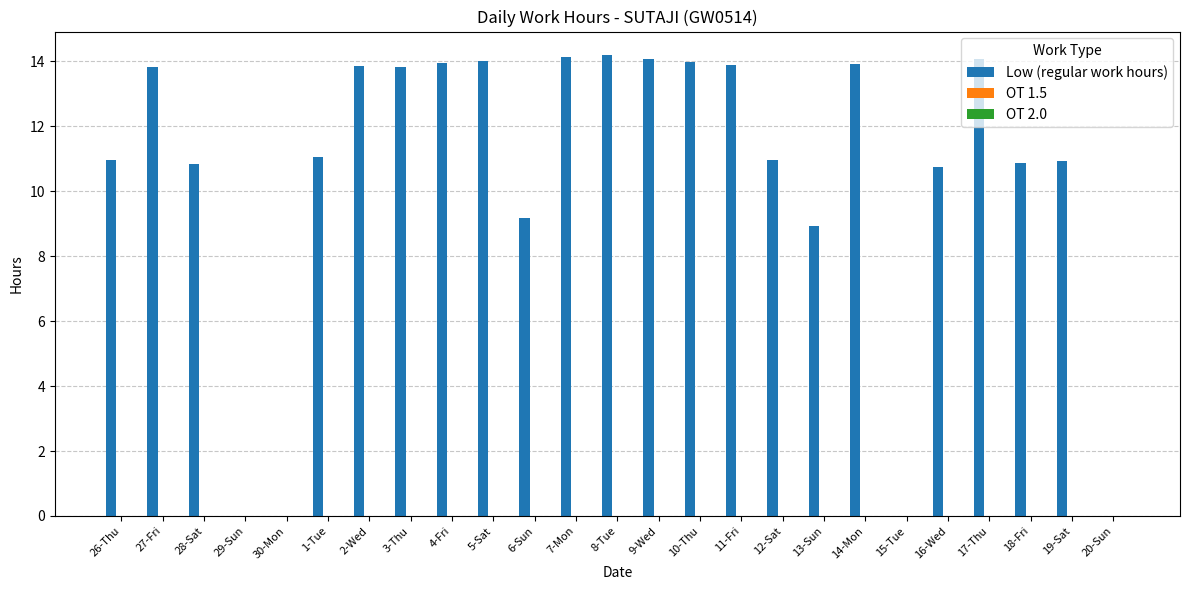

What is the change in value from 29-Sun to 16-Wed?

+10.8